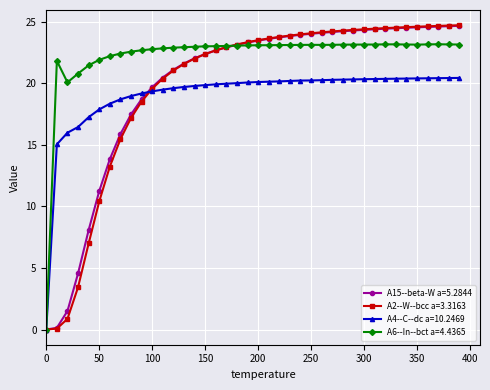

At how many categories does at least one series exceed 9?

39